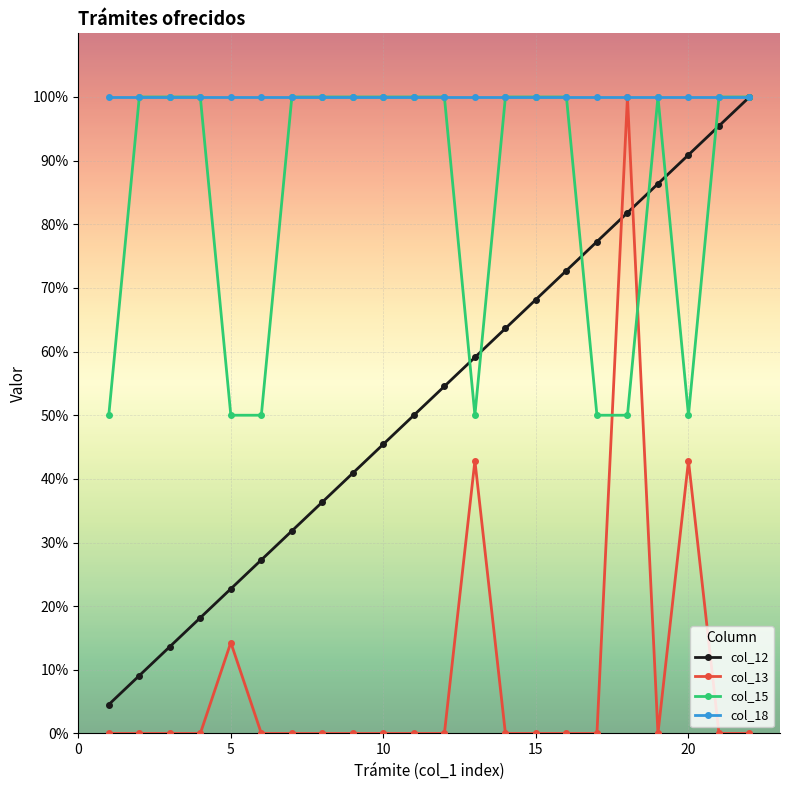

Which series has the largest range (max minus min)?

col_13